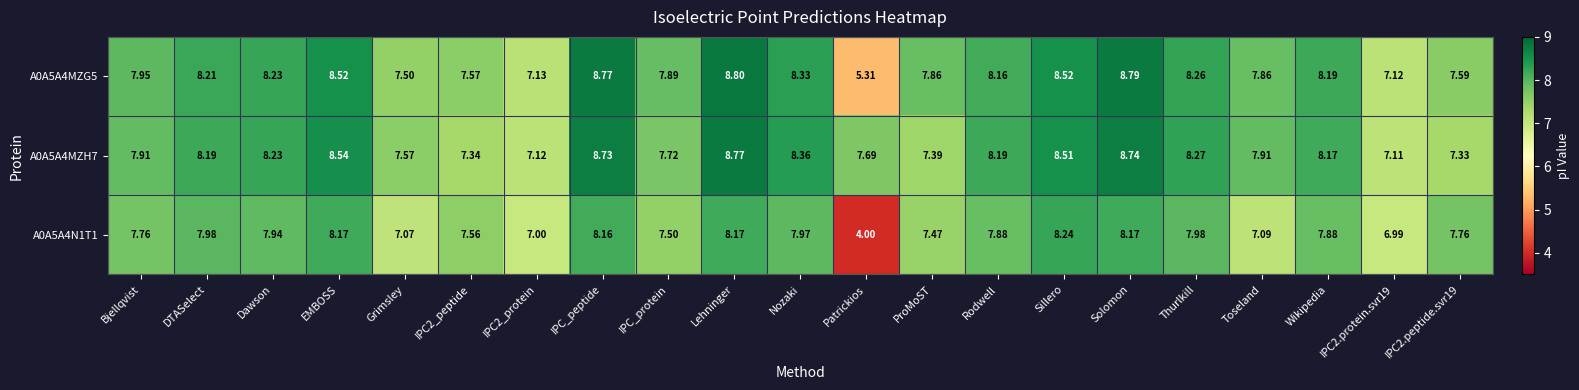

At which label does A0A5A4N1T1 reach its peak?

Sillero